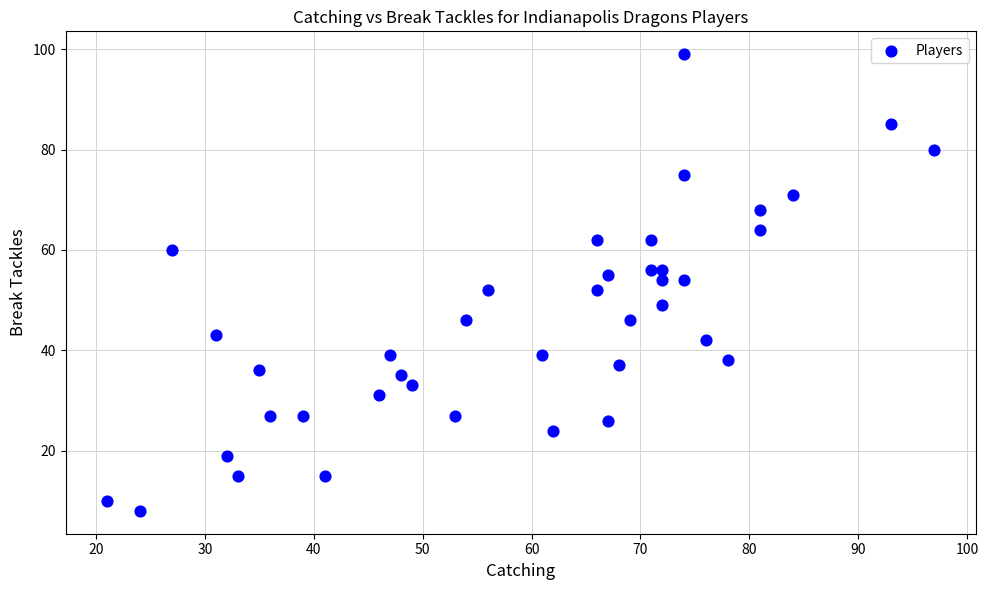

What is the range of X values (max minus min)?

76